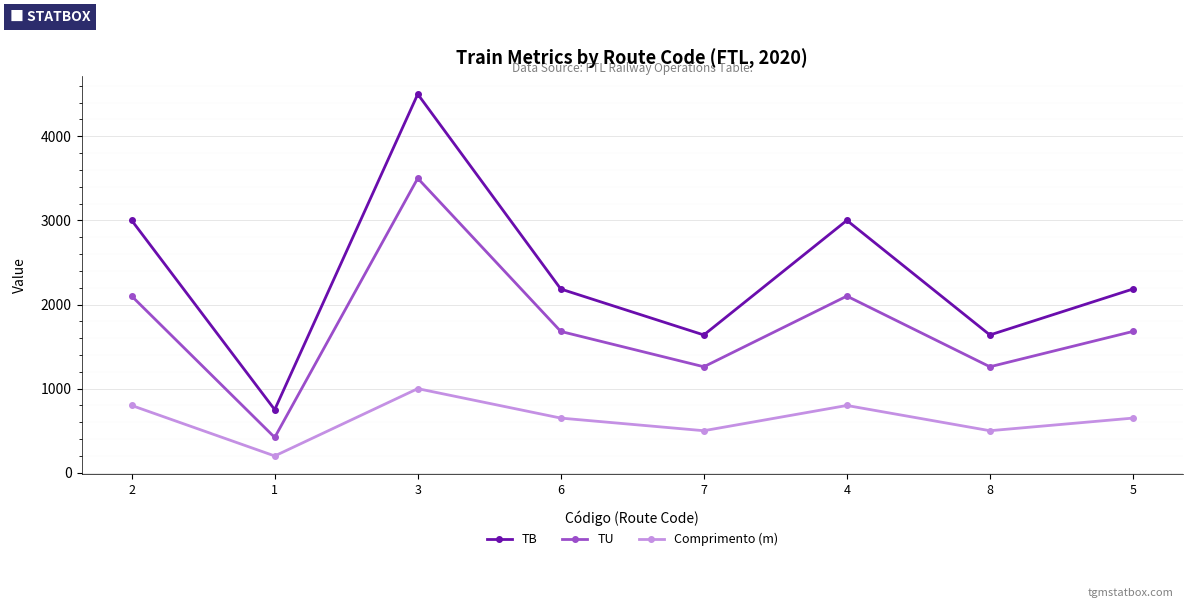

At which category does TU reach its first local valley?

1